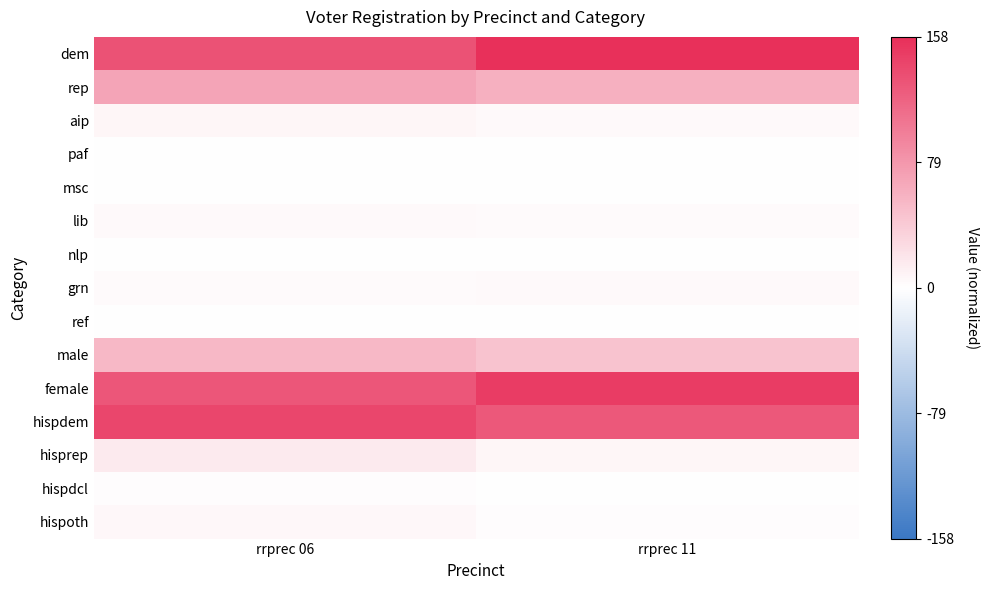

Which label corresponds to the smallest value in the chart?

rrprec 06